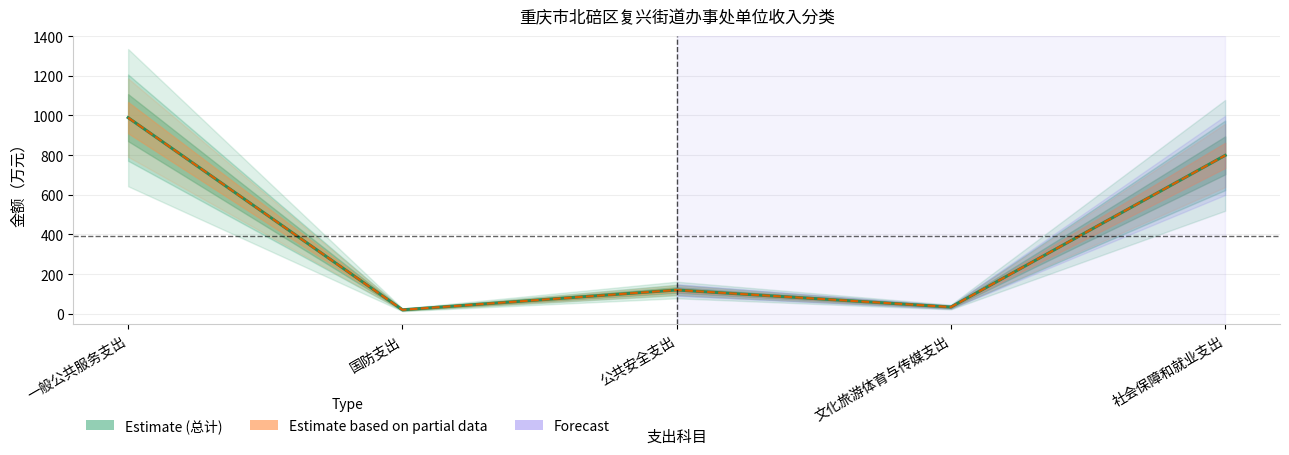

Does the chart display data point markers on the line(s)?

No